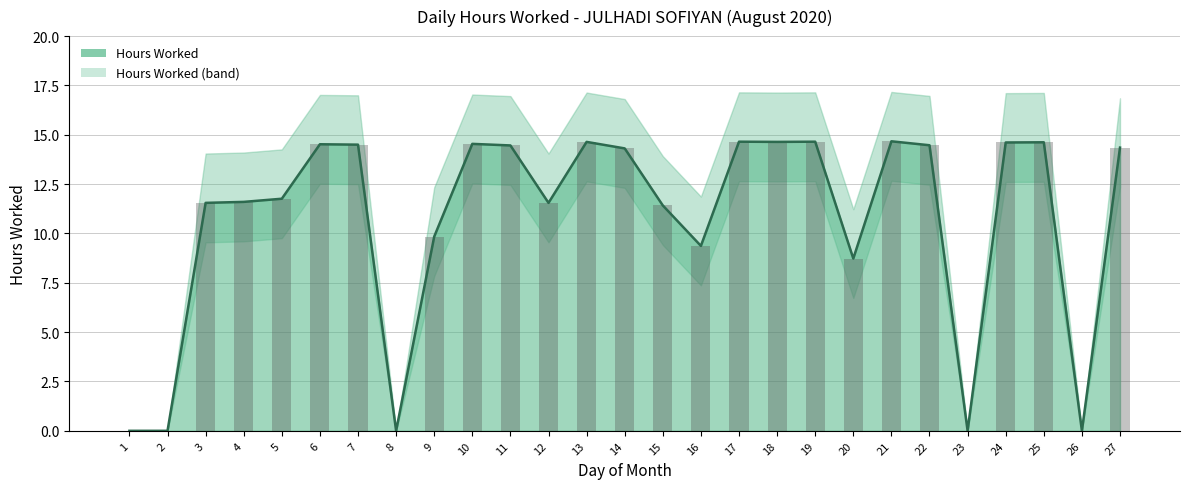

Reading left to right, what are all the values shown in this chart?

1=0.0	2=0.0	3=11.6	4=11.6	5=11.8	6=14.5	7=14.5	8=0.0	9=9.8	10=14.5	11=14.5	12=11.6	13=14.6	14=14.3	15=11.4	16=9.4	17=14.7	18=14.6	19=14.7	20=8.7	21=14.7	22=14.5	23=0.0	24=14.6	25=14.6	26=0.0	27=14.3